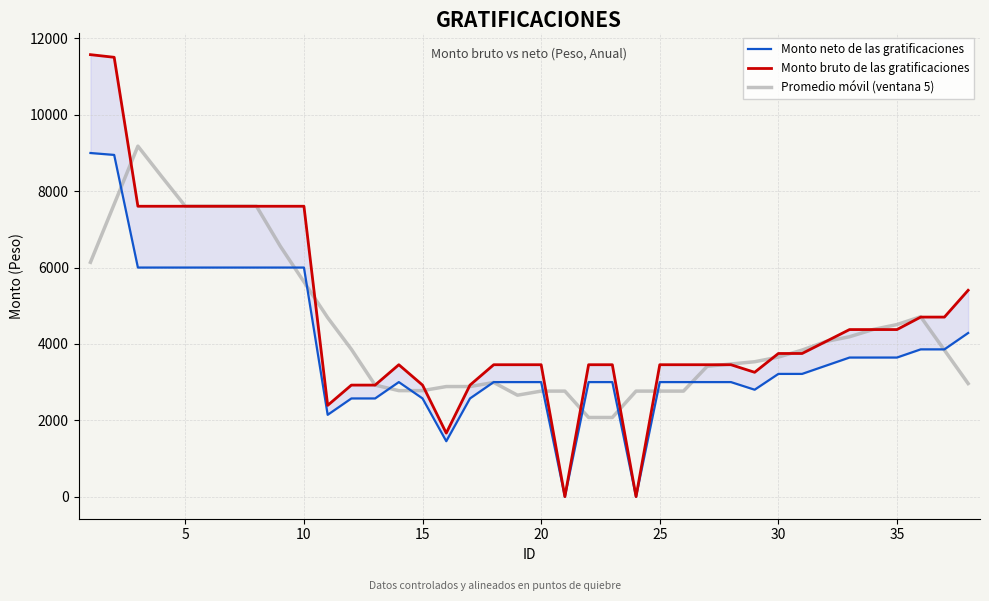

Does the chart have visible grid lines?

Yes